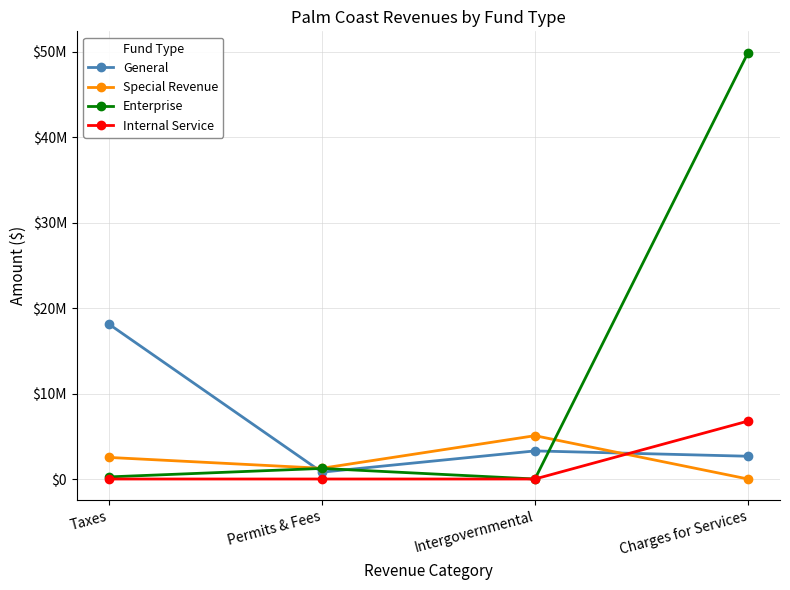

Where is Internal Service nearest to the value 3388733?

Taxes